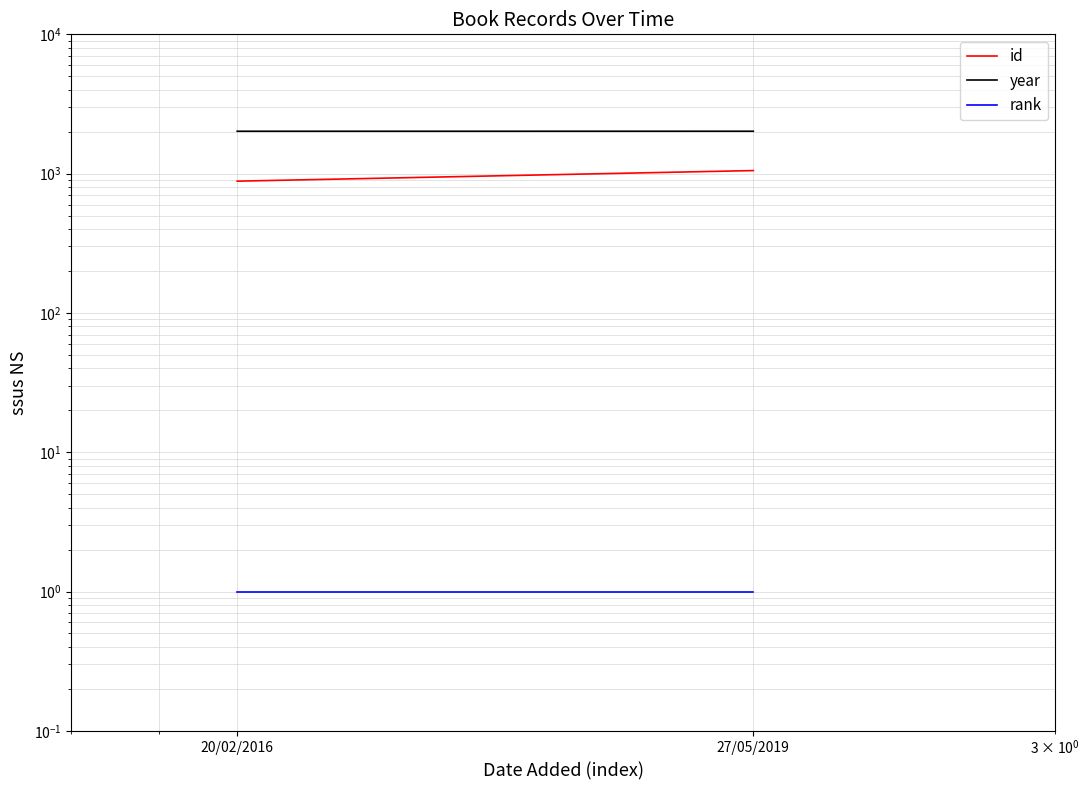

What is the label of the 1st point from the left?

20/02/2016